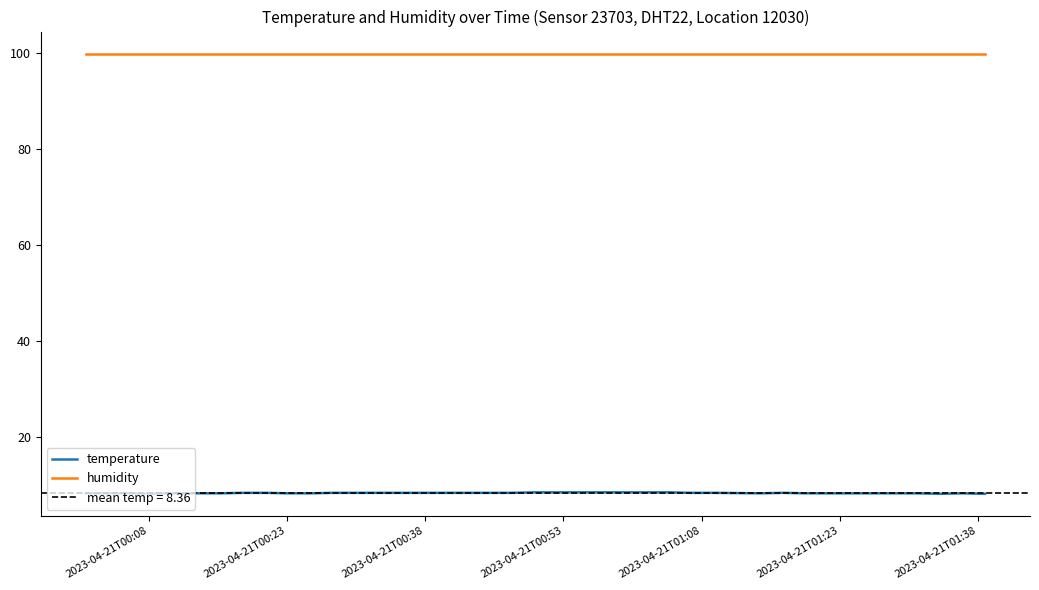

Is this an area chart (filled region under the line)?

No